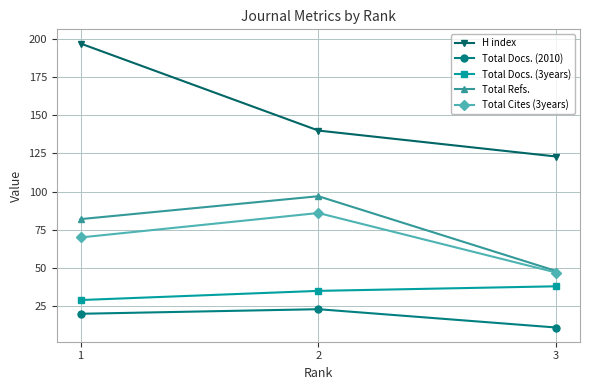

At which label does H index first exceed 140?

1